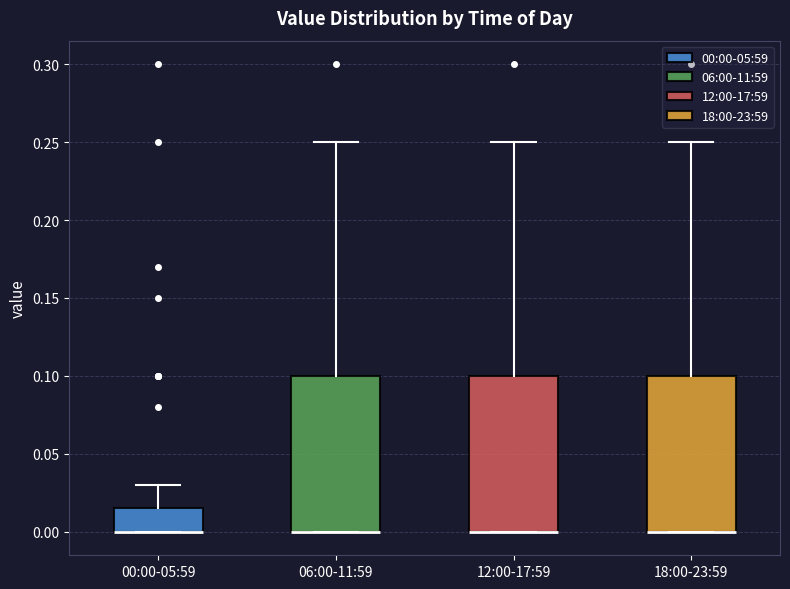

Reading left to right, transcribe this box plot: for each box, give where its median line is, the range the box spans, and where its two whiskers end, as read against the y-axis. The values are not printed on the chart, so give them approximately, as read against the axis.

00:00-05:59: median 0.000 (drawn on the box's lower edge), box 0.000 to 0.015, whiskers 0.000 to 0.030
06:00-11:59: median 0.000 (drawn on the box's lower edge), box 0.000 to 0.100, whiskers 0.000 to 0.250
12:00-17:59: median 0.000 (drawn on the box's lower edge), box 0.000 to 0.100, whiskers 0.000 to 0.250
18:00-23:59: median 0.000 (drawn on the box's lower edge), box 0.000 to 0.100, whiskers 0.000 to 0.250